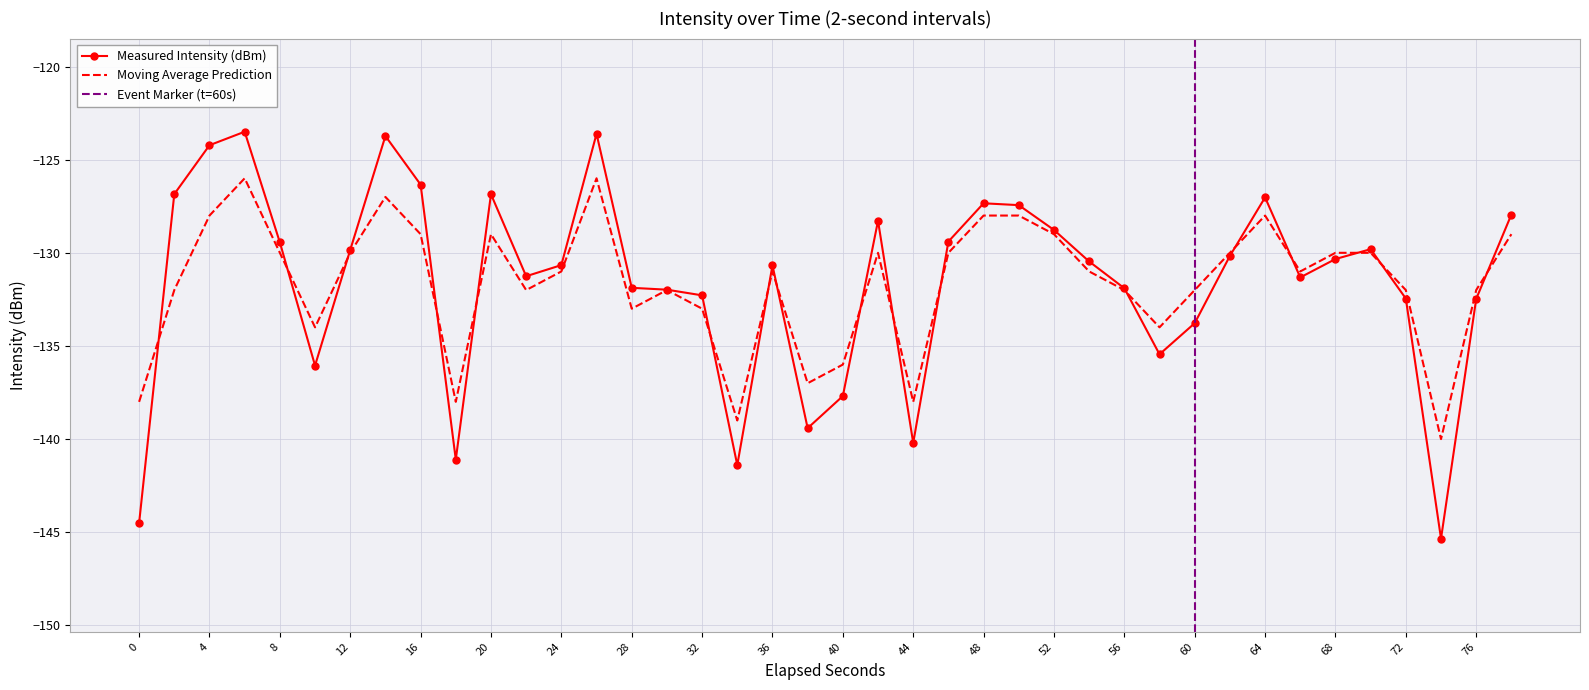

True or false: Measured Intensity (dBm) has a value of -216.6 at 4.

False